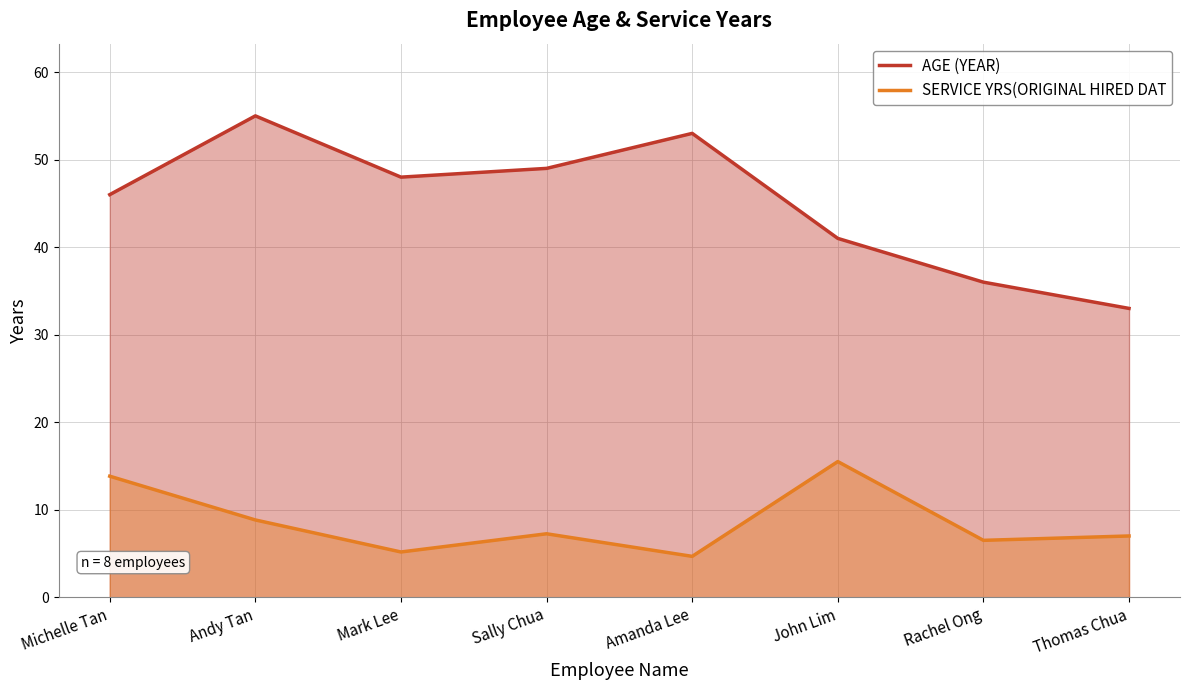

How many interior local peaks does the AGE (YEAR) series have?

2